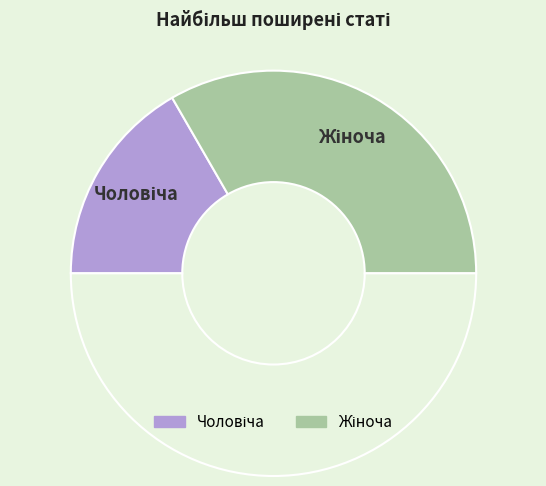

How many segments does this pie chart have?

3